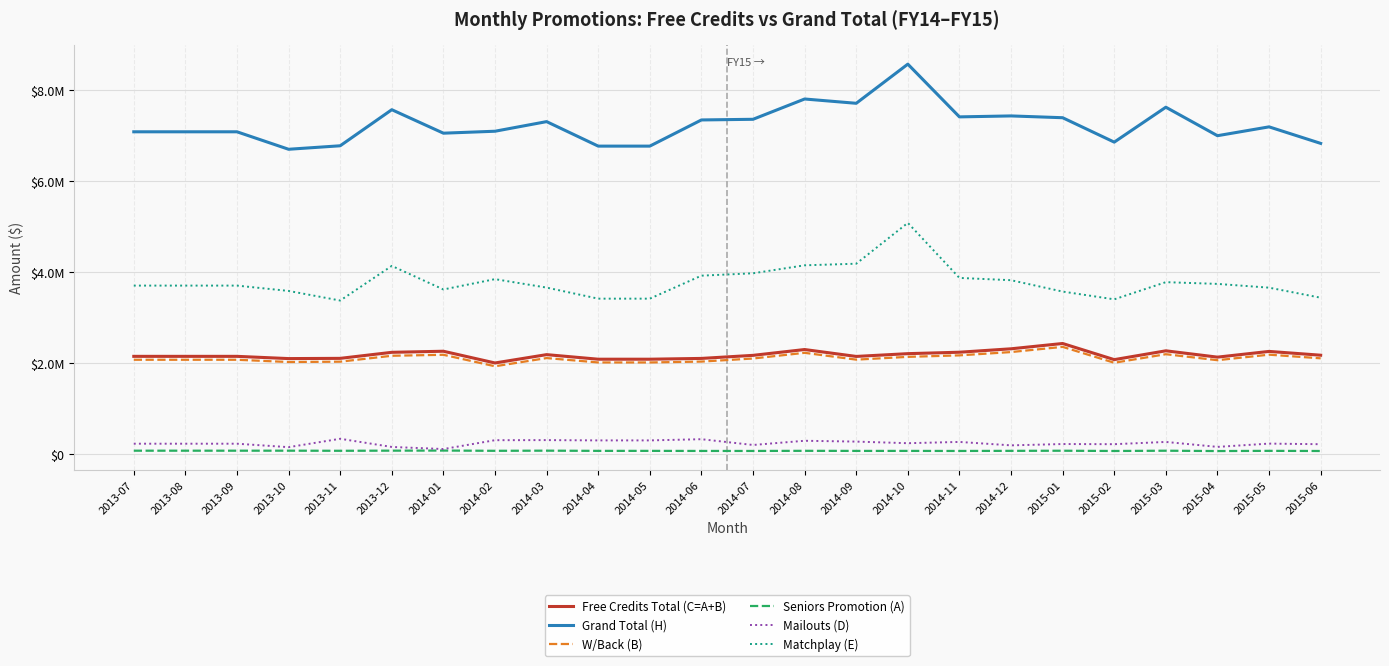

Which series has the widest spread of values?

Grand Total (H)